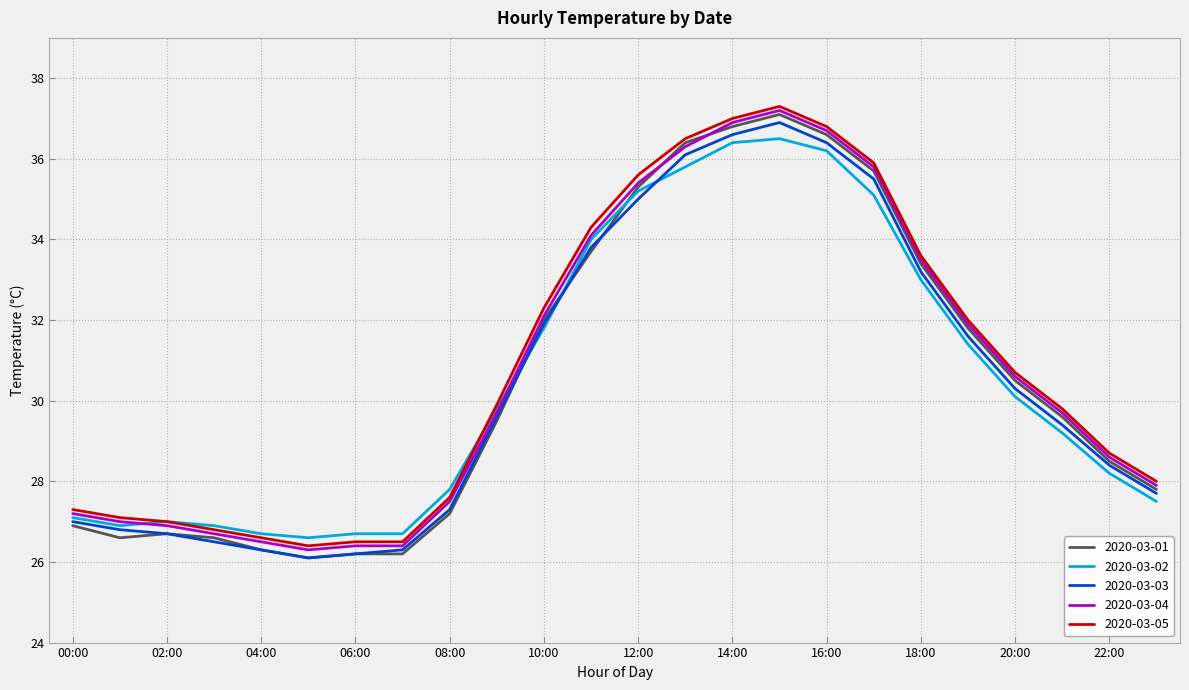

What is the minimum value for 2020-03-03?

26.1